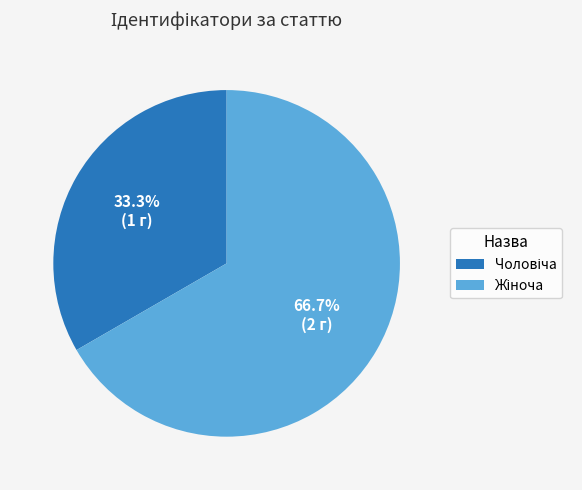

How many slices are in this pie chart?

2